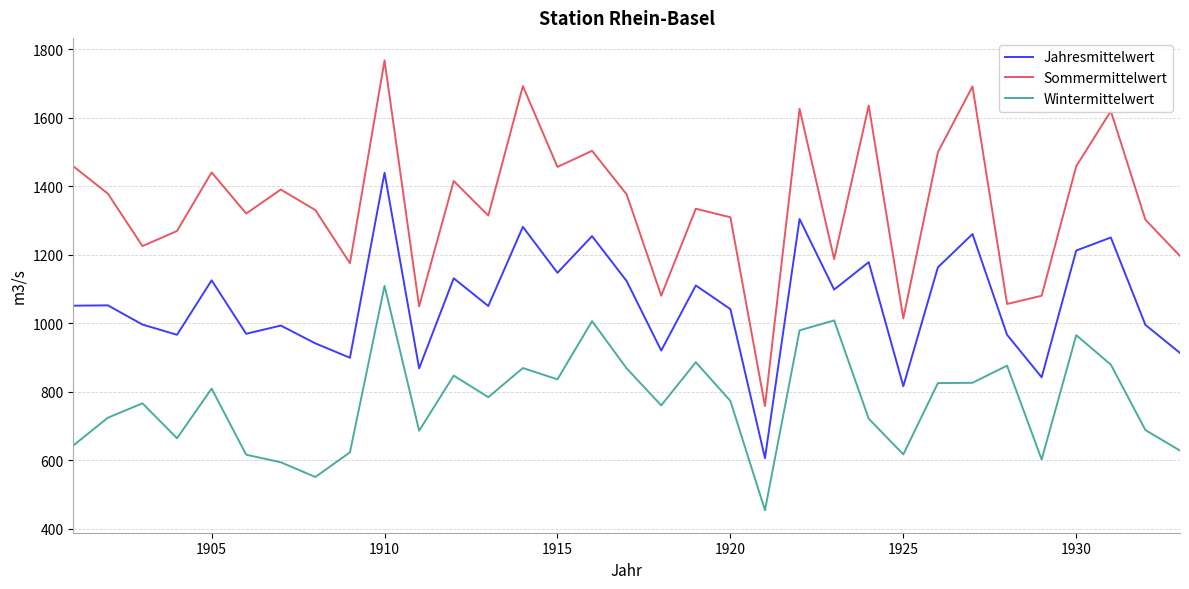

Does the chart display data point markers on the line(s)?

No